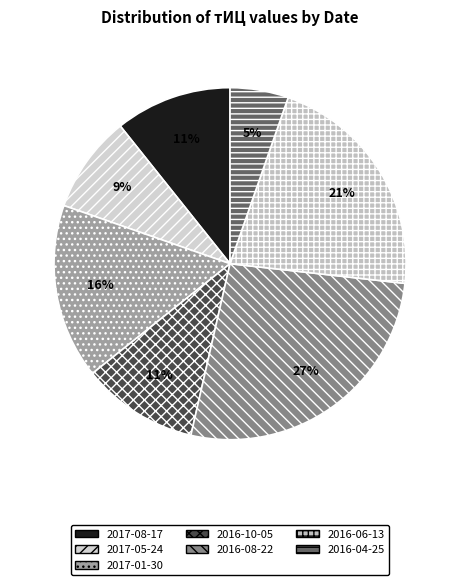

To the nearest percent, what portion does 2017-01-30 represent?

16%